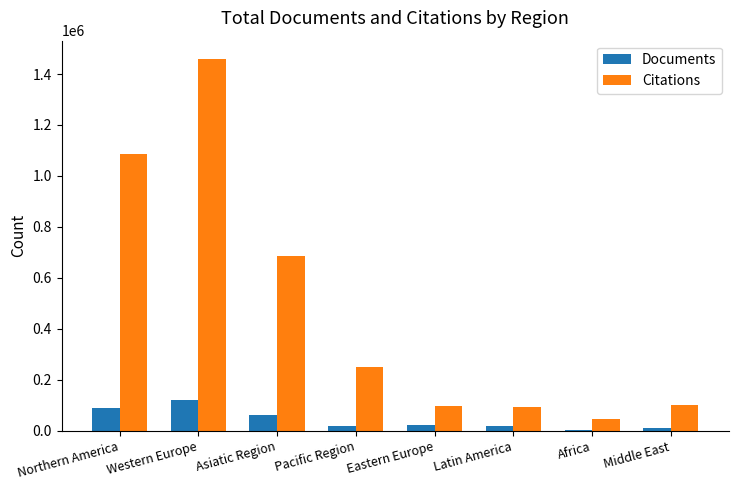

What are all the series names shown in the legend?

Documents, Citations